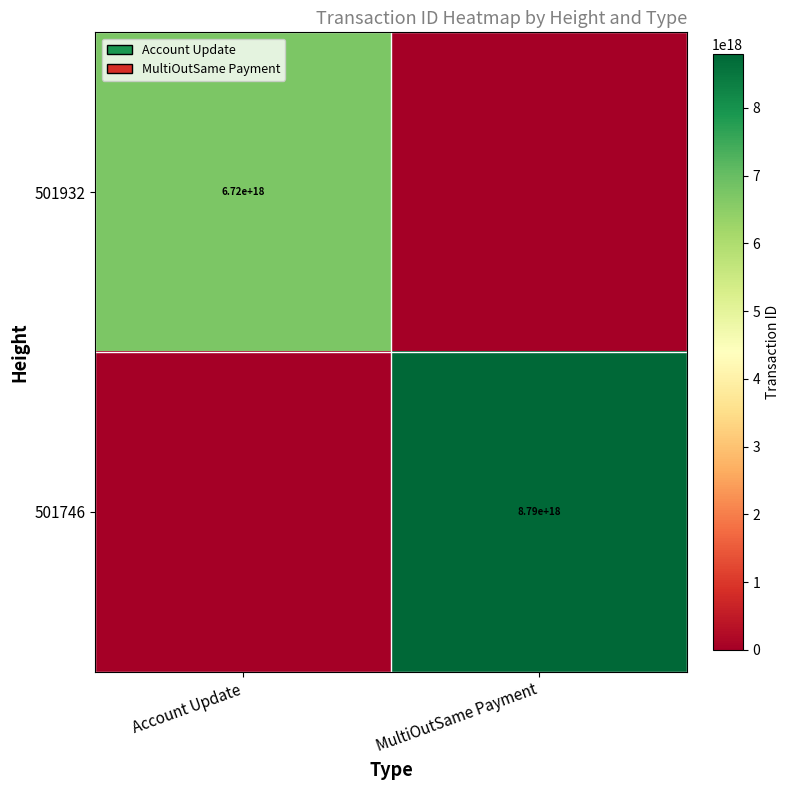

Is it true that 501932 equals 6720000000000000000 at Account Update?

True